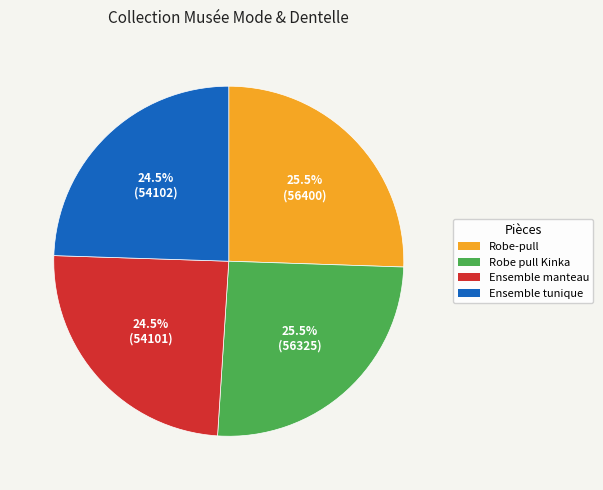

Does Robe-pull represent more than half of the total?

No